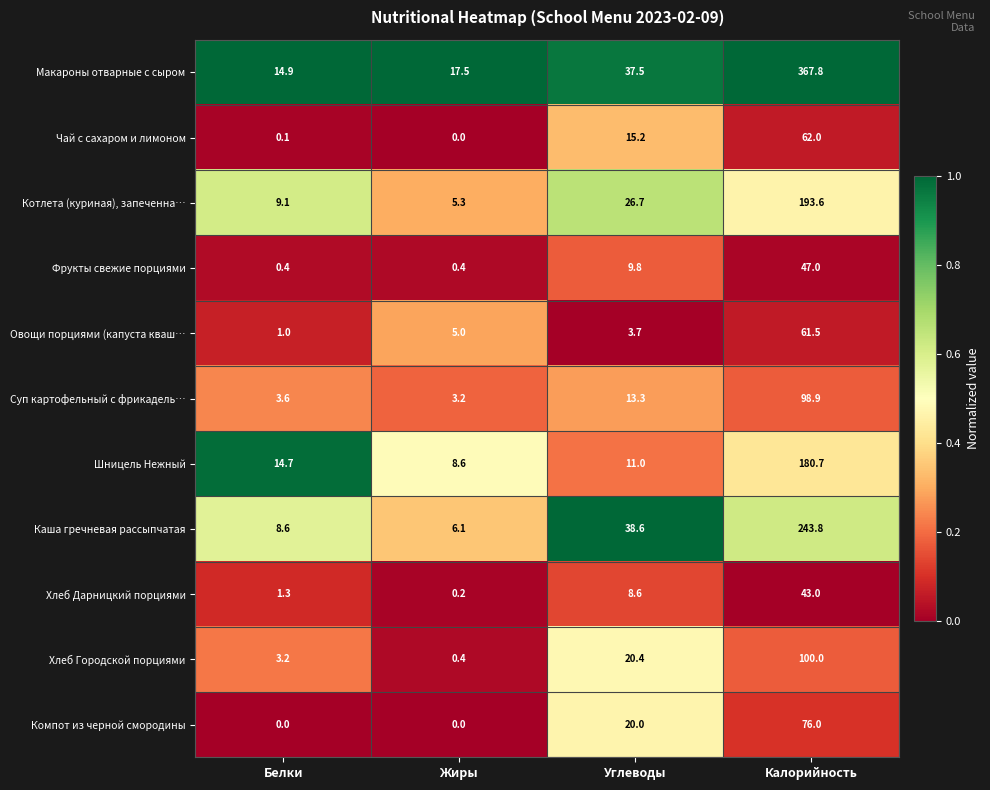

What is the sum of all Шницель Нежный values?

215.0